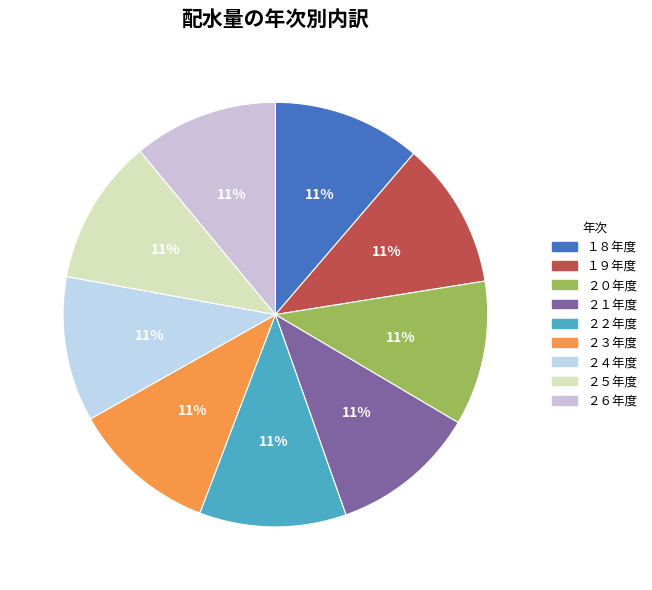

To the nearest percent, what is the combined percentage of ２４年度 and ２６年度?

22%